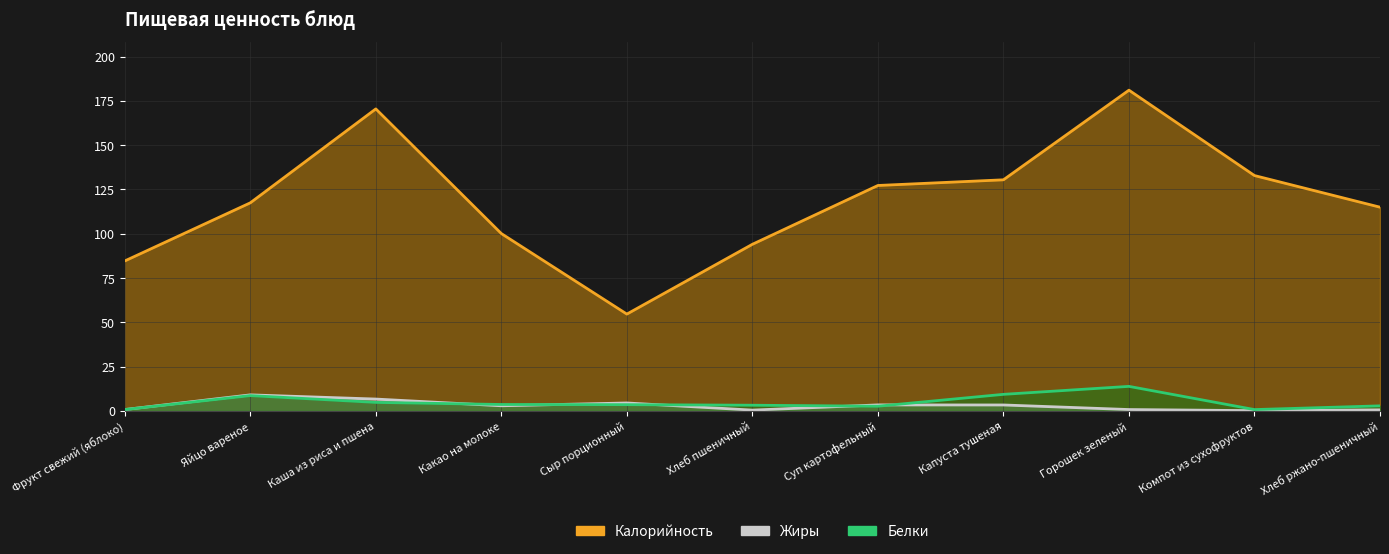

How many data points in Белки are above 3?

7